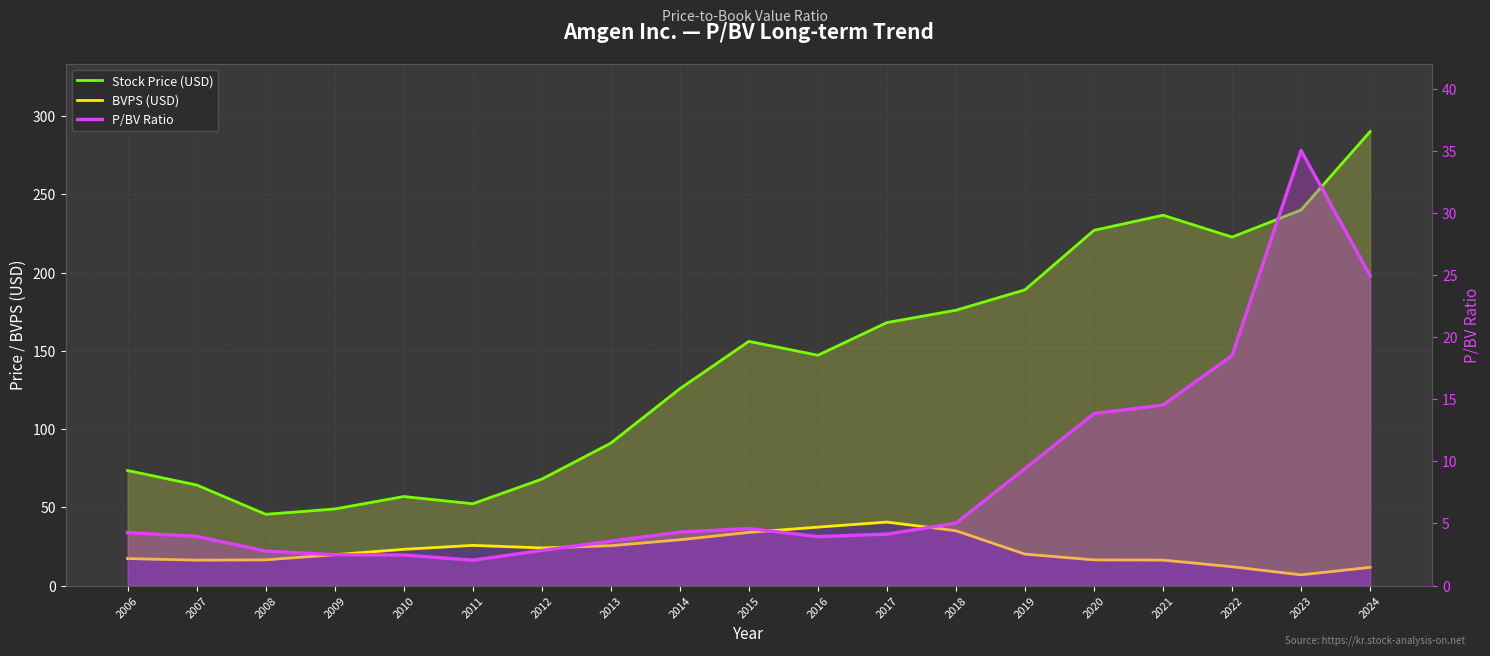

In P/BV Ratio, how many points are higher than both neighbors (excluding endpoints)?

2